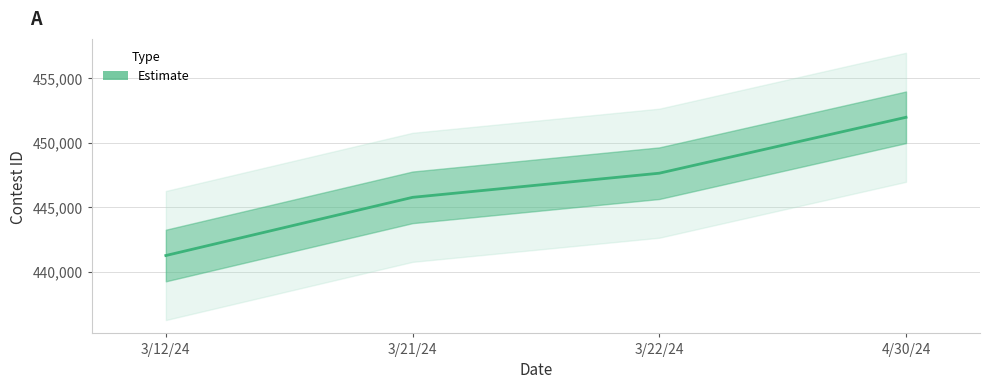

Between 3/12/24 and 3/21/24, which is larger?

3/21/24